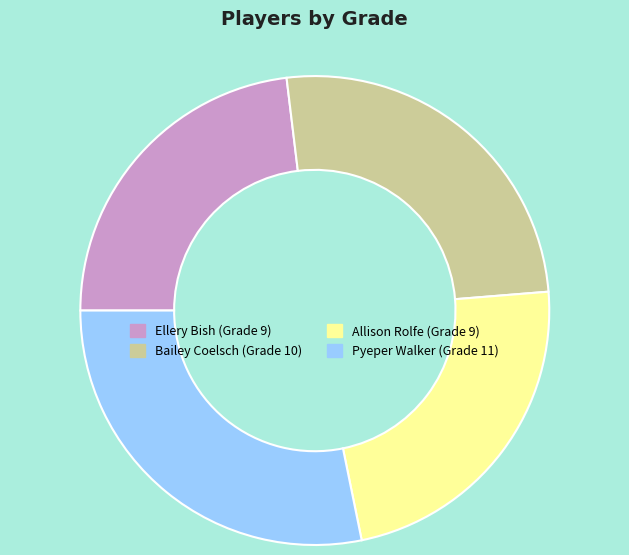

Between Allison Rolfe and Bailey Coelsch, which is larger?

Bailey Coelsch